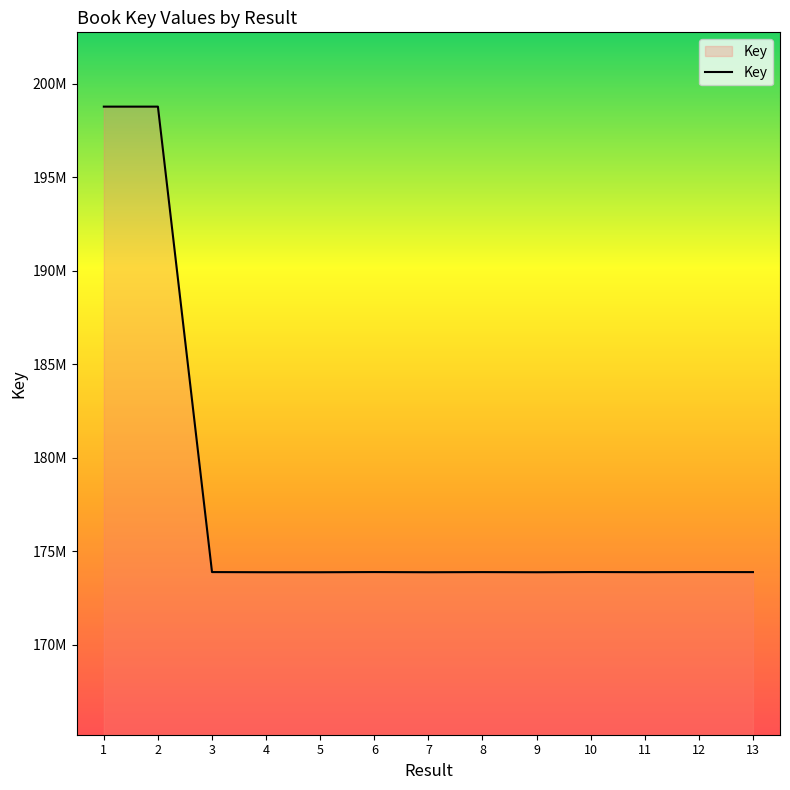

List the labels in order of value, largest first.

2, 1, 10, 6, 12, 3, 8, 13, 11, 7, 4, 9, 5